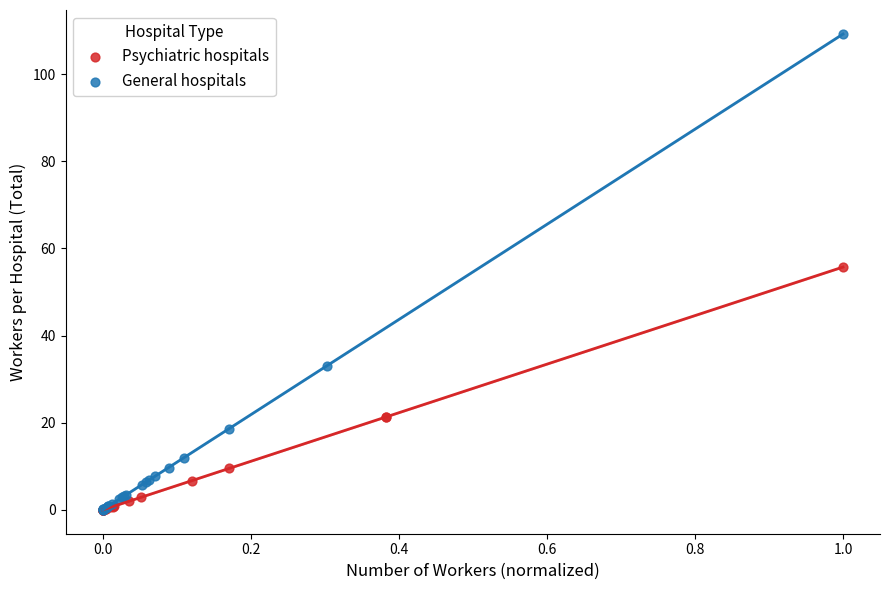

Which series has the largest Y range (max minus min)?

General hospitals